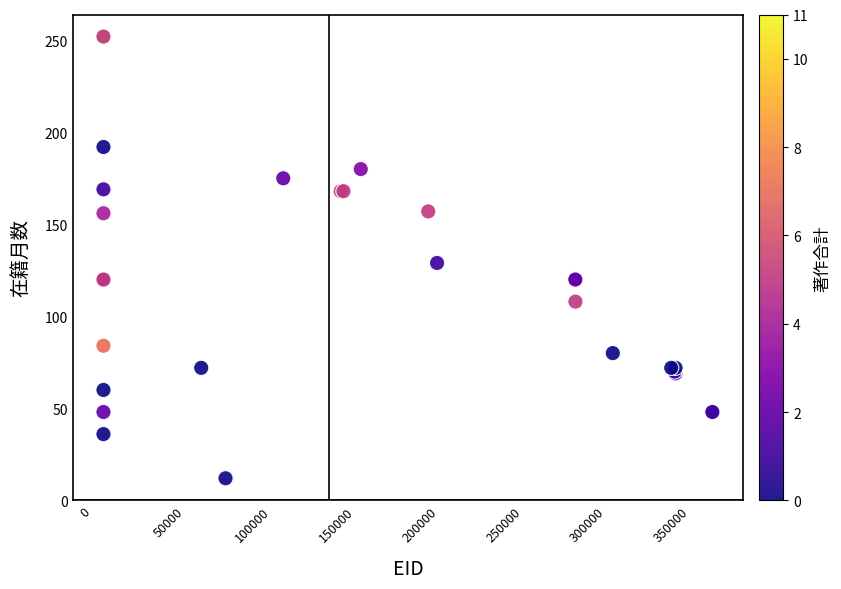

What Y value in the scatter plot is closest to 132?

129